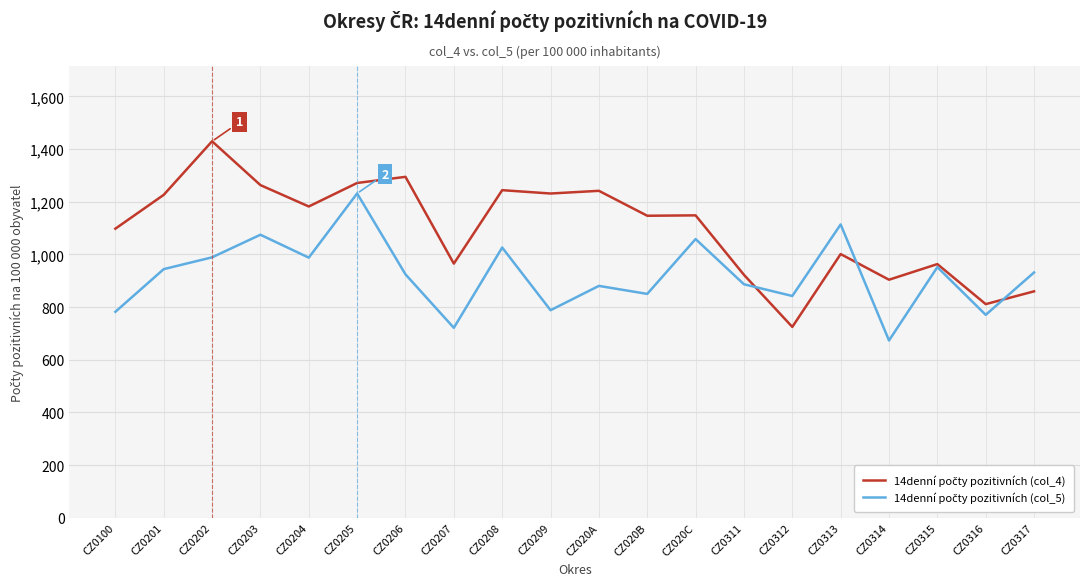

How many lines are shown in the chart?

2